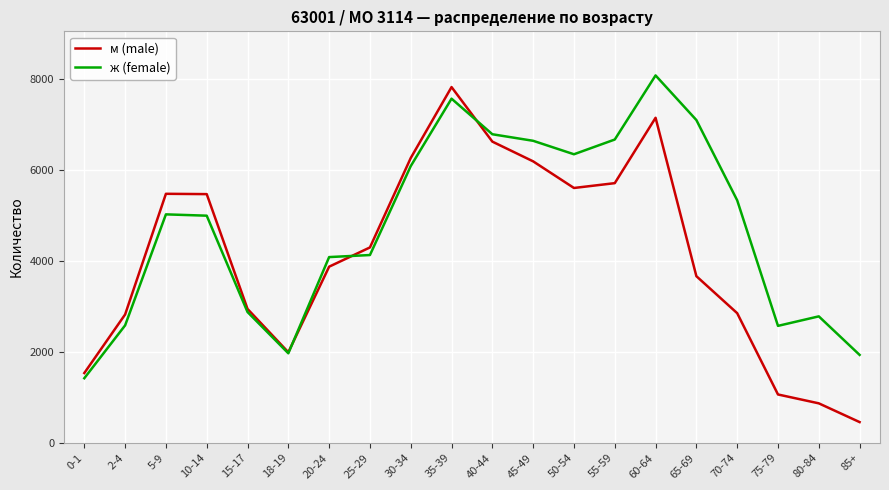

After their last crossing, which series has the higher values: м (male) or ж (female)?

ж (female)